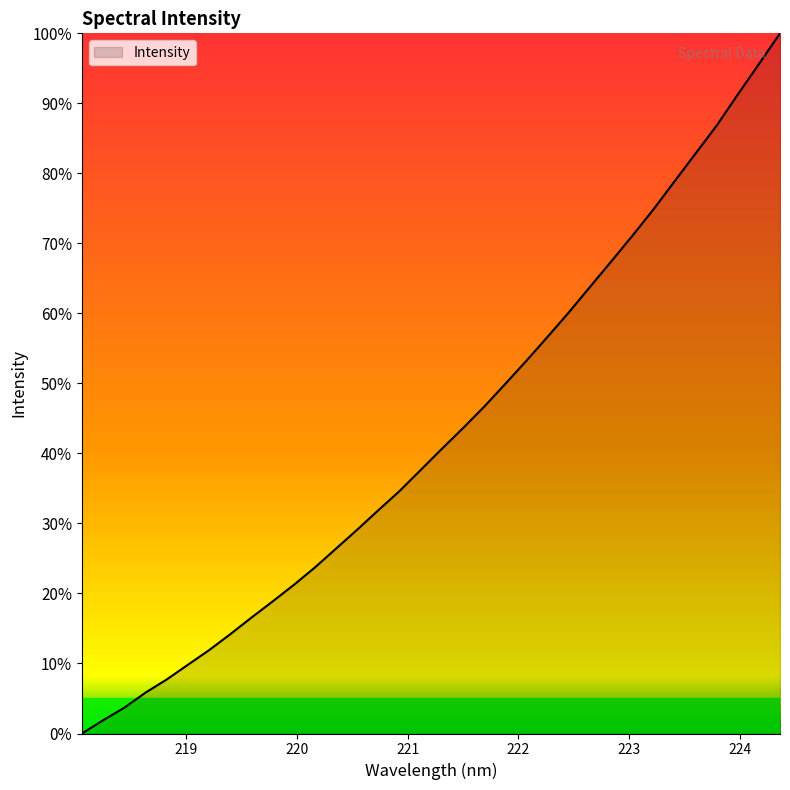

How many values are below 40?

17